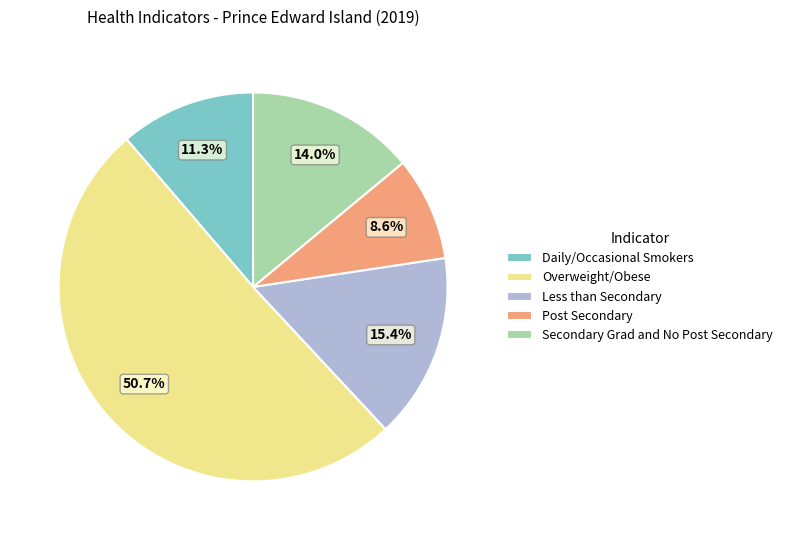

Is the sum of Overweight/Obese and Daily/Occasional Smokers greater than half?

Yes